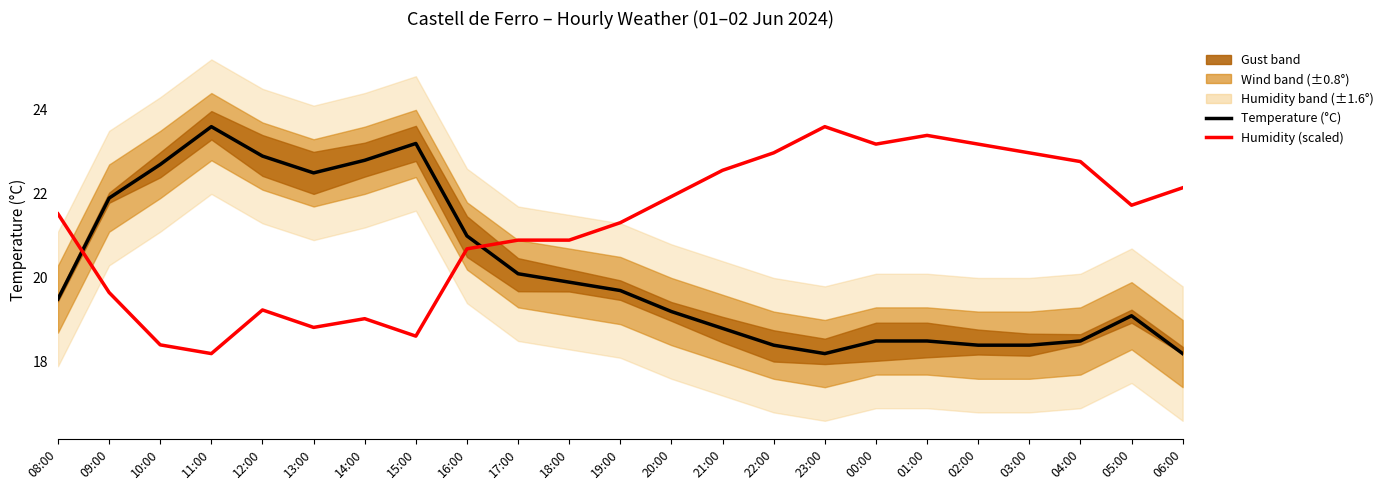

What is the maximum value for Humidity (scaled)?

23.6